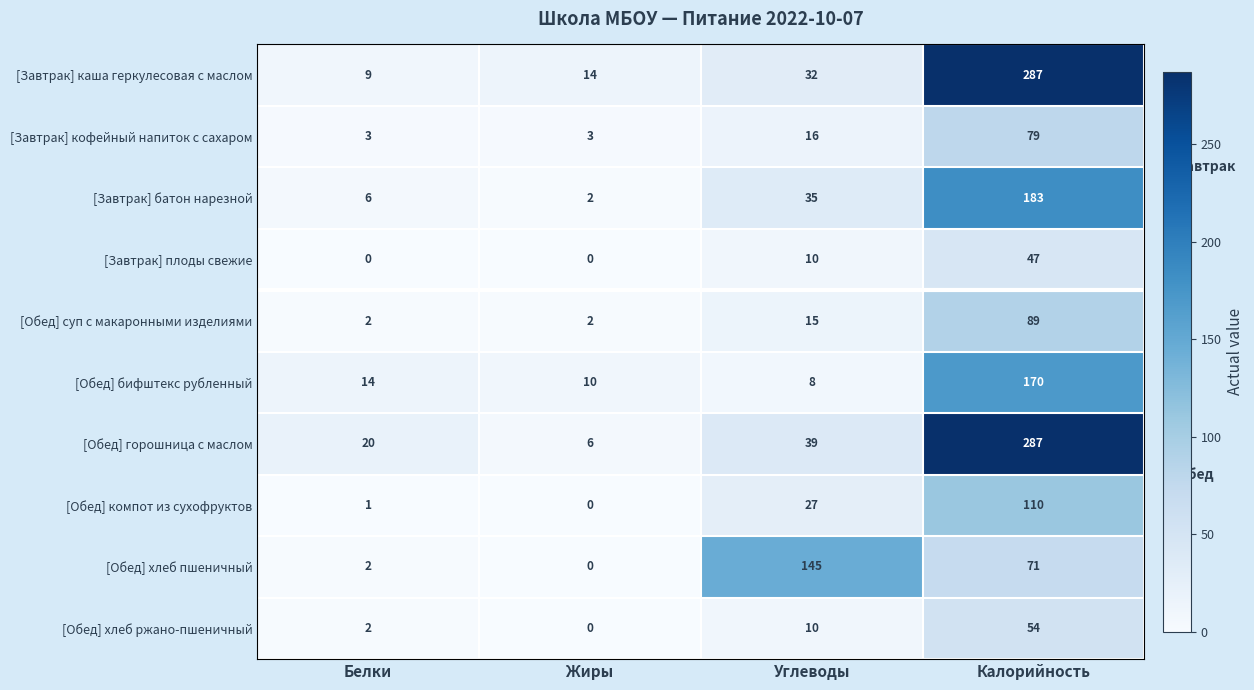

The value of [Завтрак] батон нарезной at Жиры is 0. True or false?

False